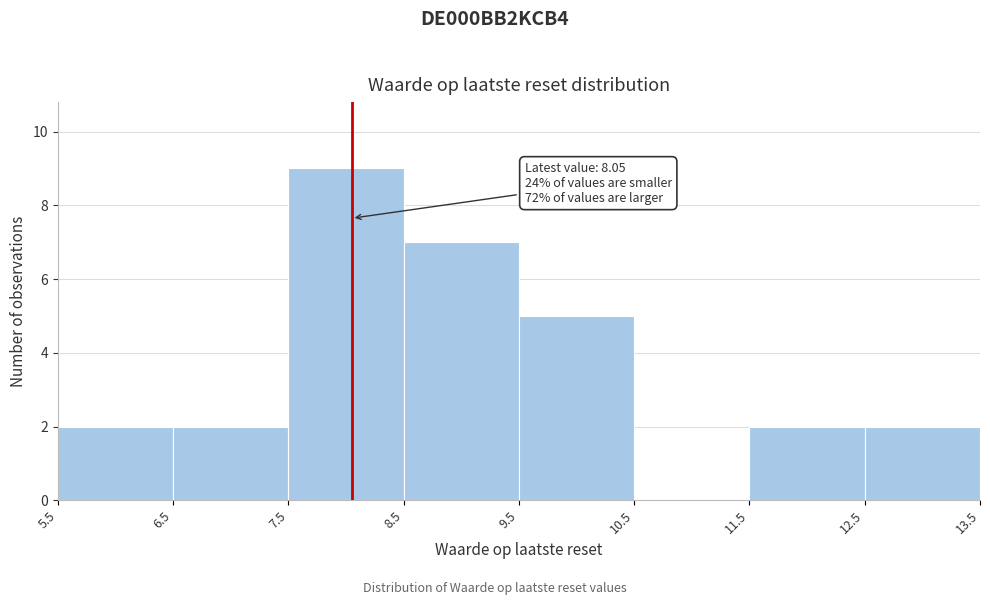

Over which range of the x-axis is the bar tallest?

7.5 to 8.5